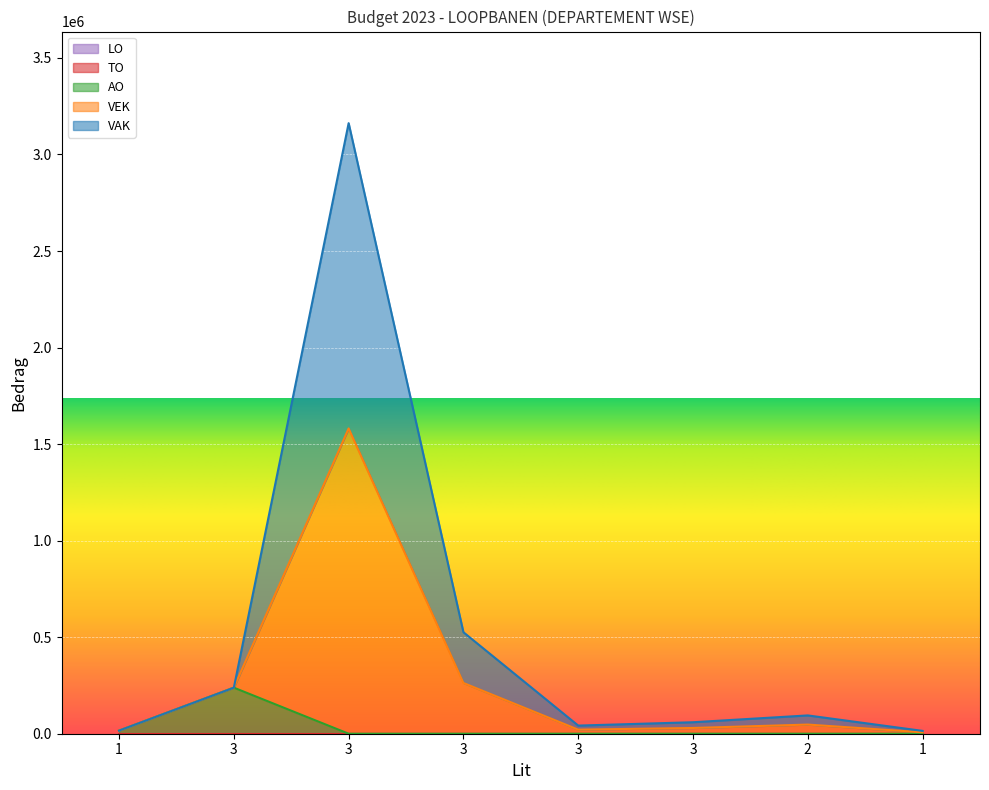

True or false: VEK and AO cross at least once.

False